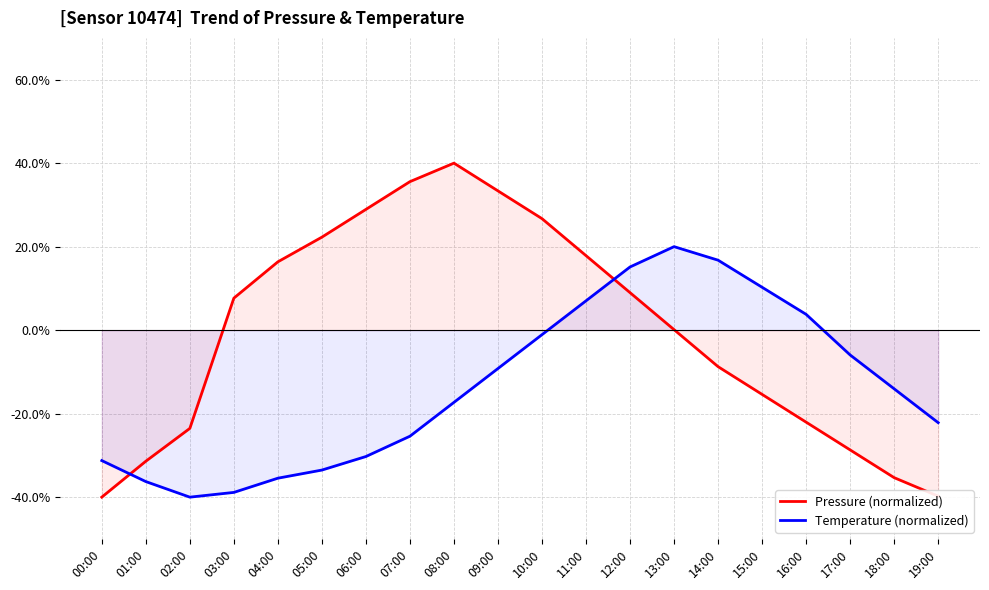

True or false: Temperature (normalized) and Pressure (normalized) cross at least once.

True